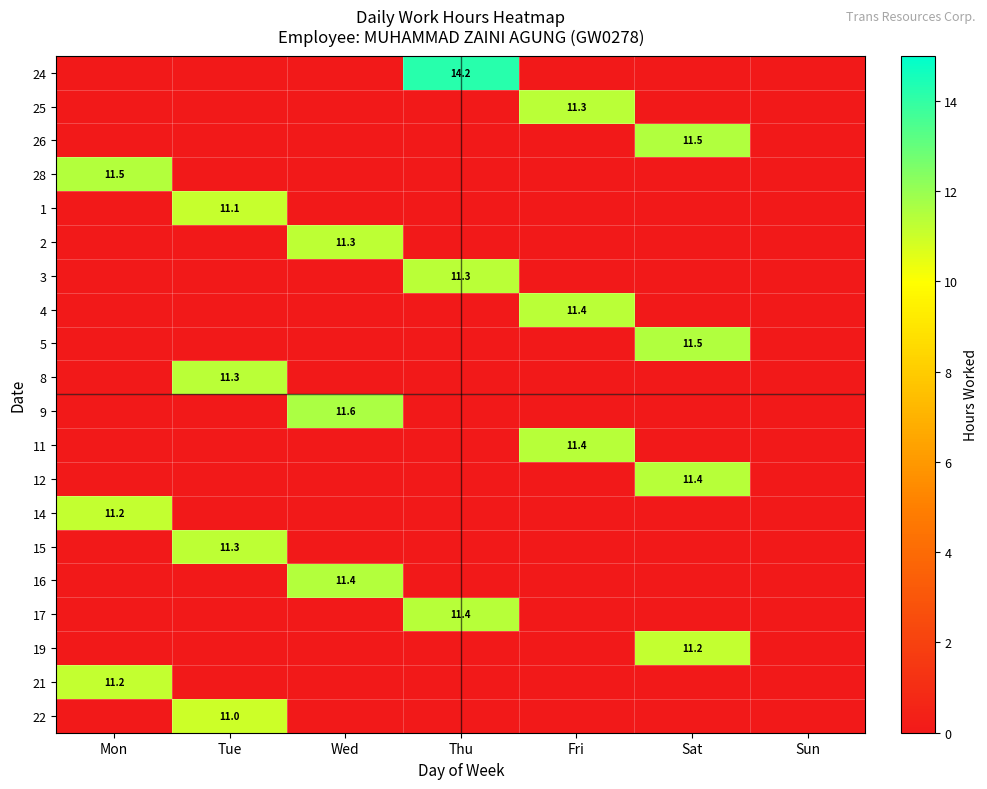

Is the value of 24 at Thu greater than the value of 3 at Thu?

Yes